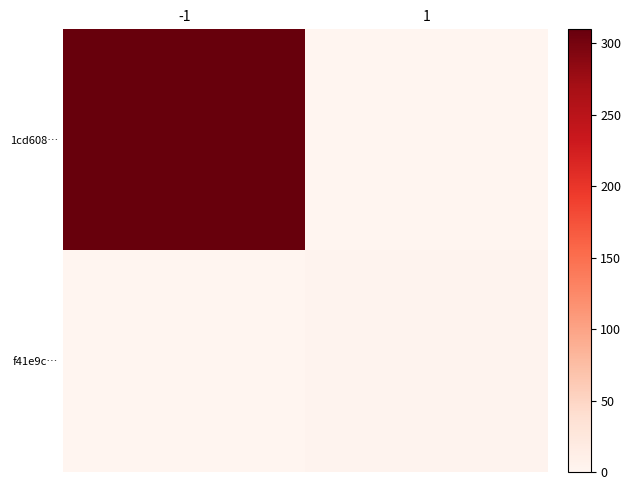

At -1, list the series in order from largest to smallest.

1cd608…, f41e9c…